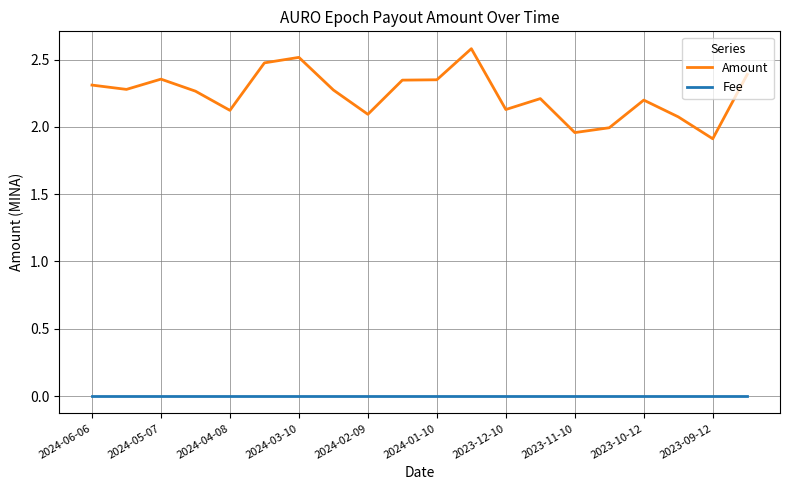

Which series has the widest spread of values?

Amount